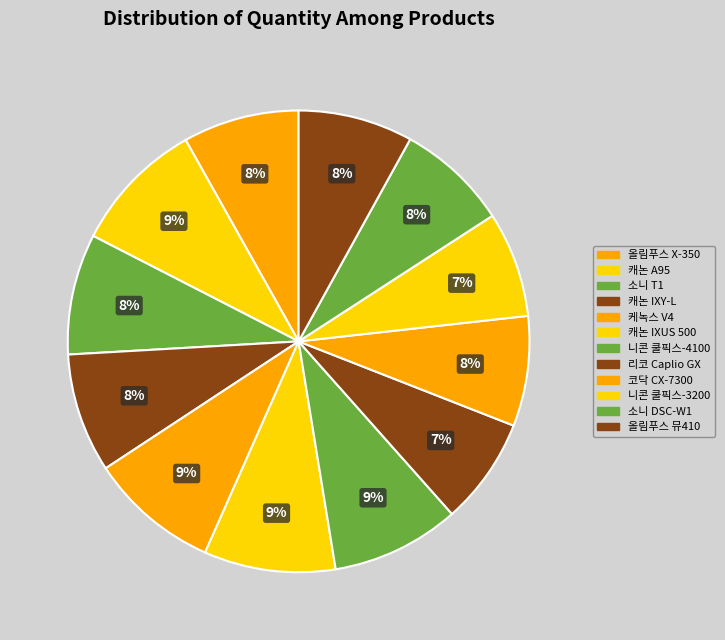

Count the number of slices in the pie.

12